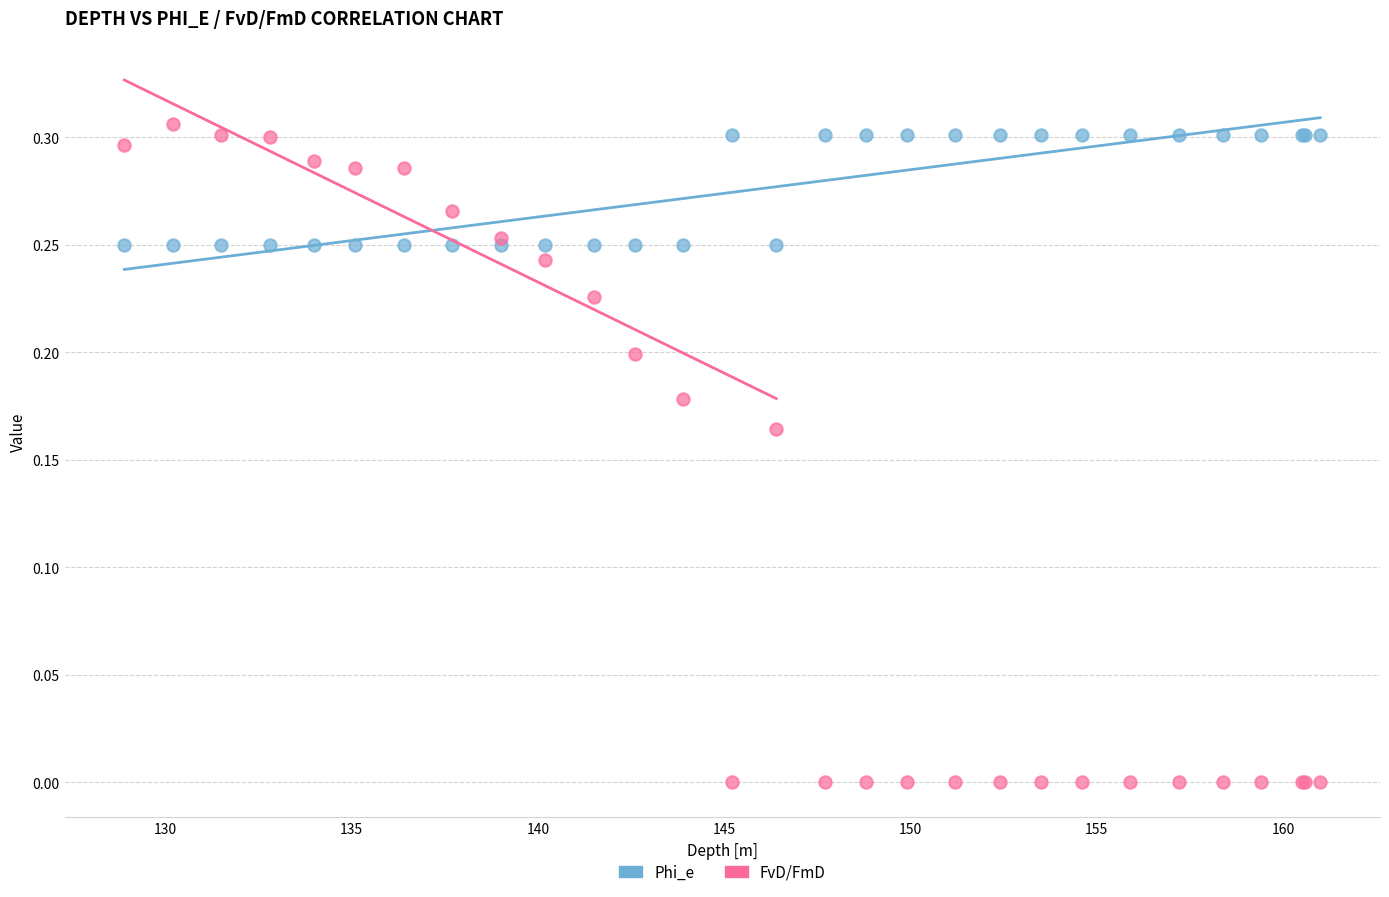

Which series contains the lowest Y value?

FvD/FmD